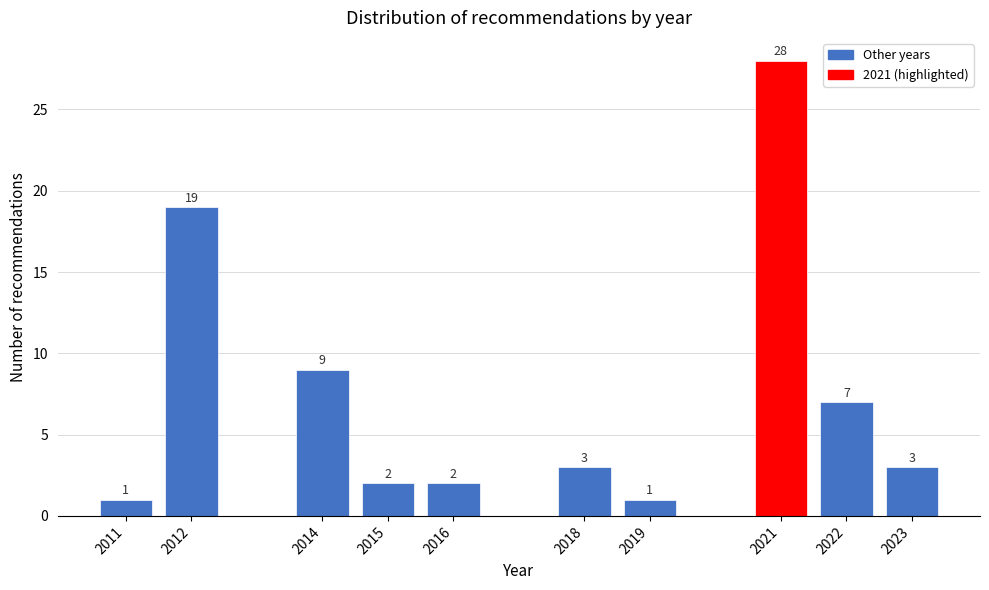

Reading left to right, transcribe all the data shown in this chart.

1	19	9	2	2	3	1	28	7	3